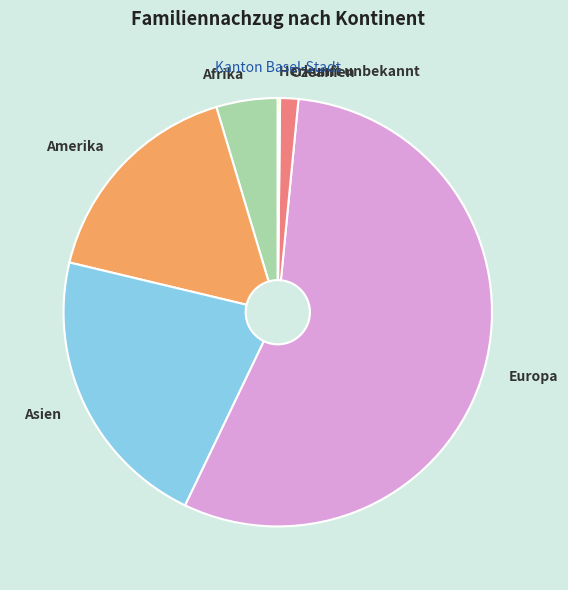

The Amerika slice represents 17% of the pie. True or false?

True